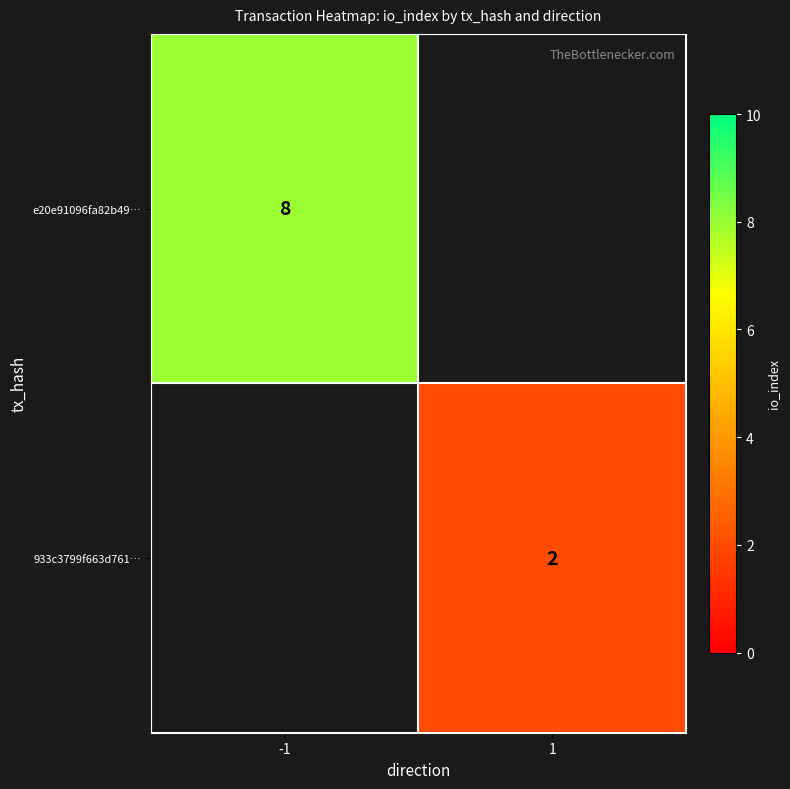

Which has a higher value, -1 or 1?

-1